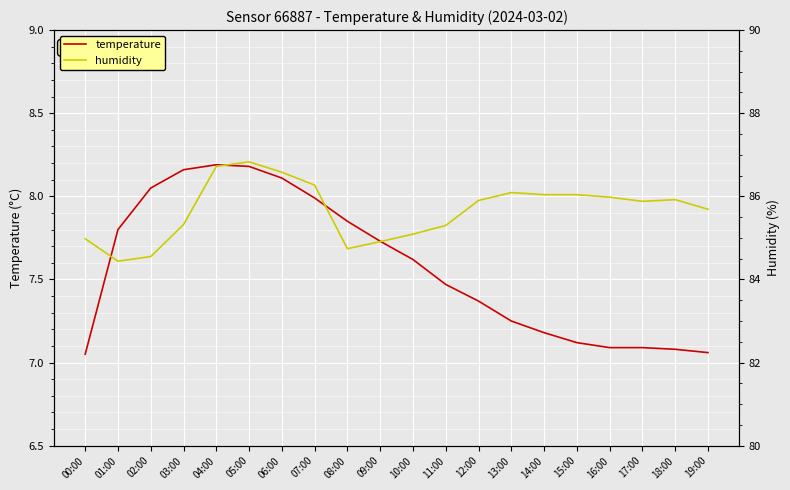

What is the total value across all series at 01:00?

92.2